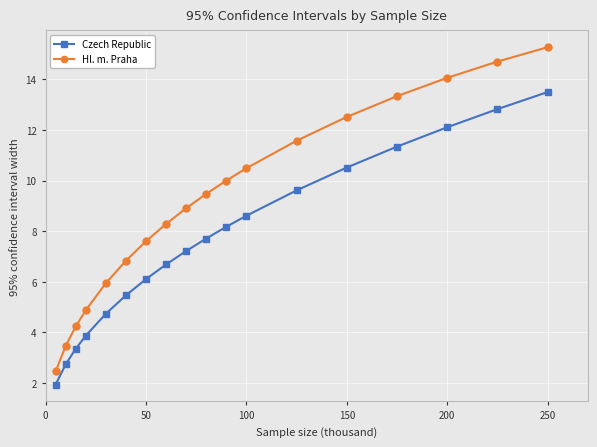

True or false: Czech Republic and Hl. m. Praha intersect in this chart.

False